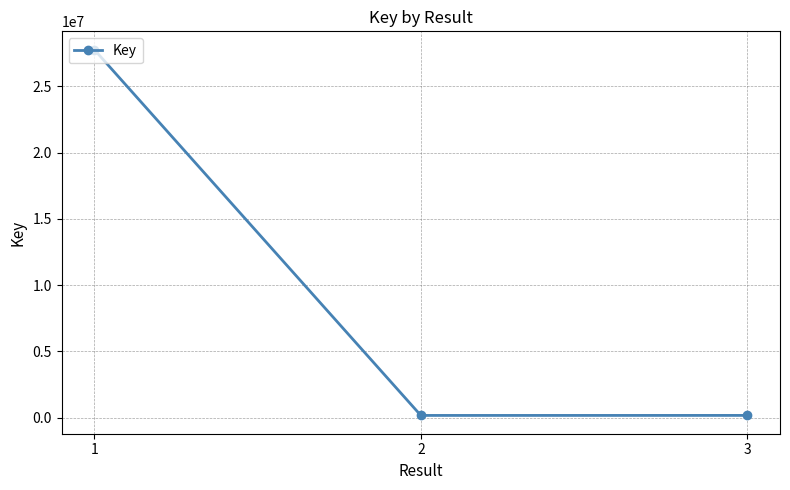

What is the sum of all values?

28102483